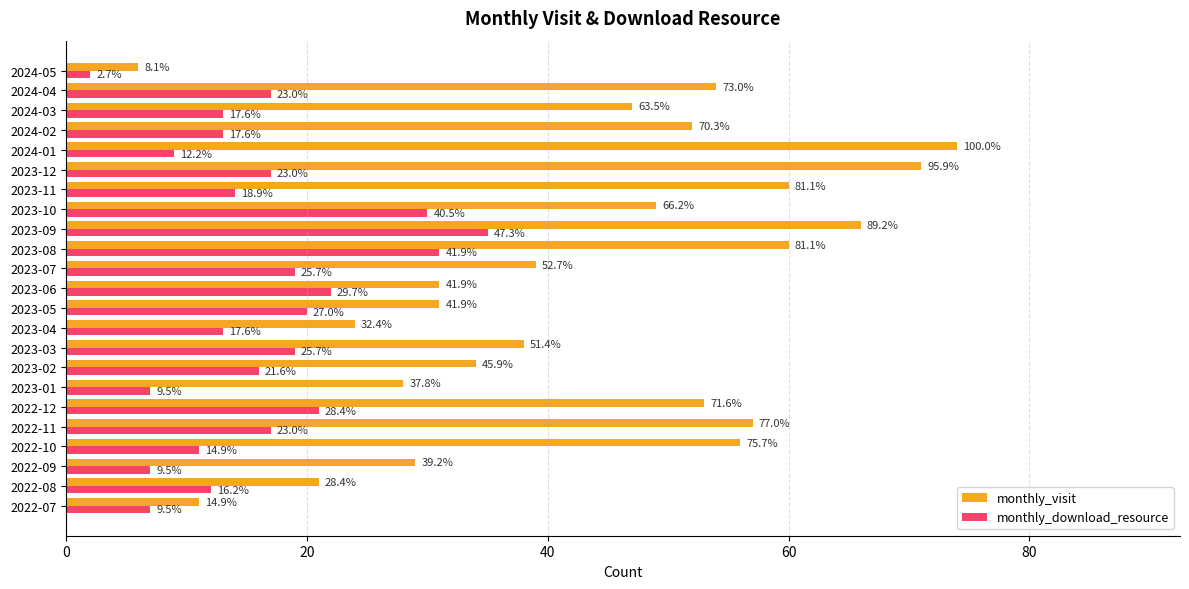

What is the average value of the monthly_download_resource series?

16